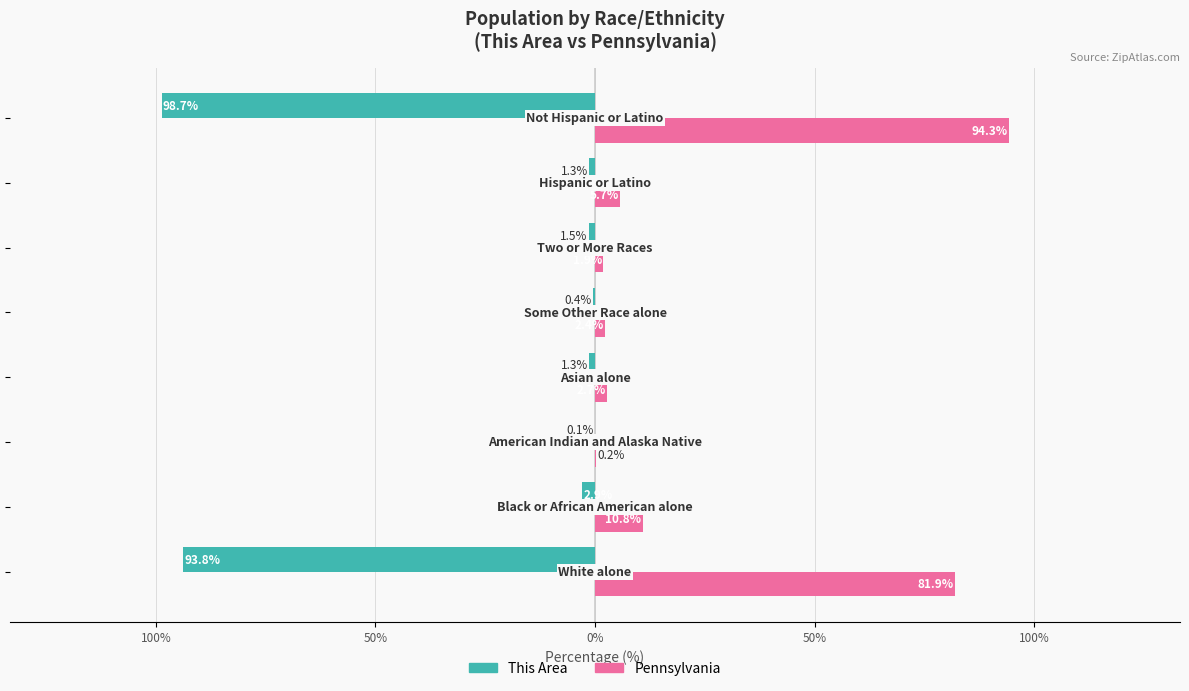

At how many categories does at least one series exceed 42?

2